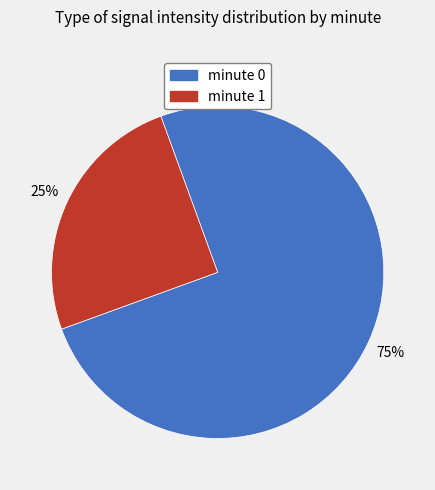

Does any single category account for the majority?

Yes